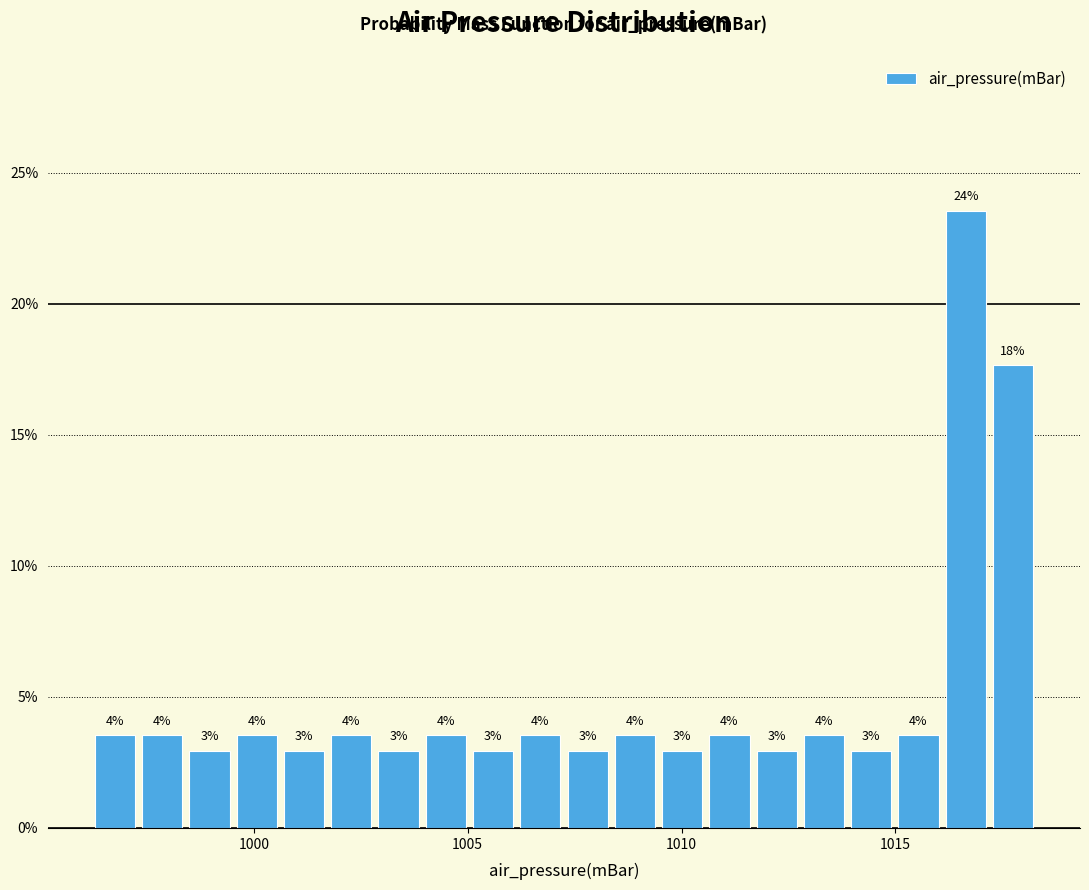

Around what value on the x-axis is the tallest bar? Give the approximate position of its centre, as read against the axis.

1016.5